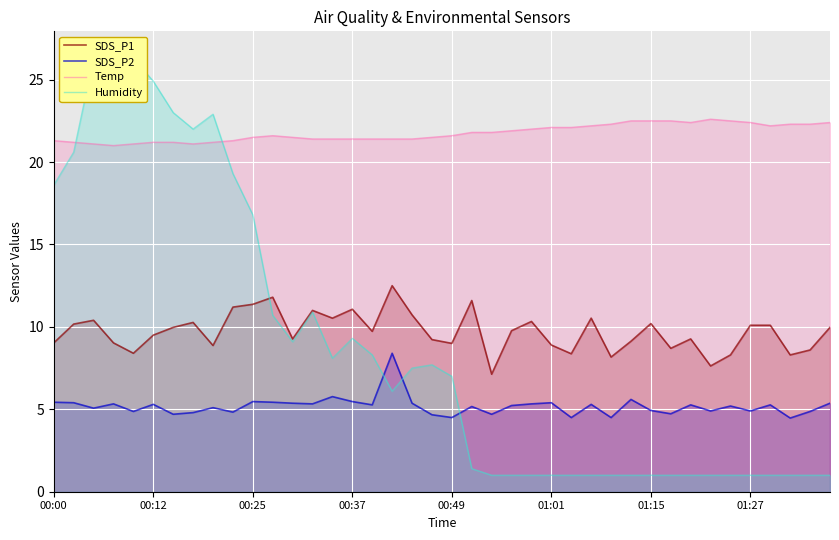

Is the value of SDS_P2 at 38 greater than the value of Temp at 29?

No